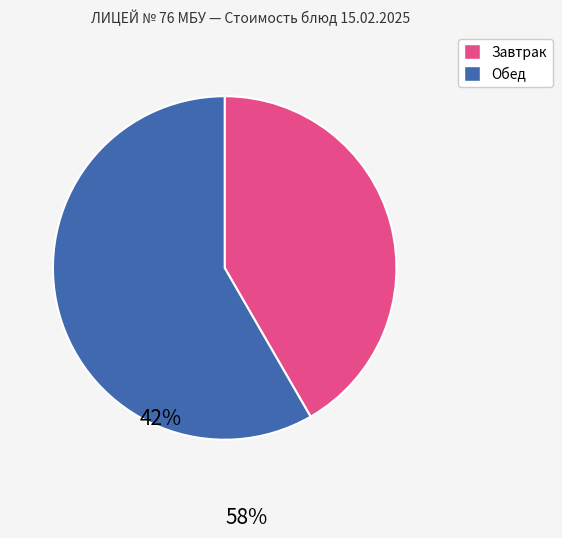

Is there any slice that represents more than half of the pie?

Yes